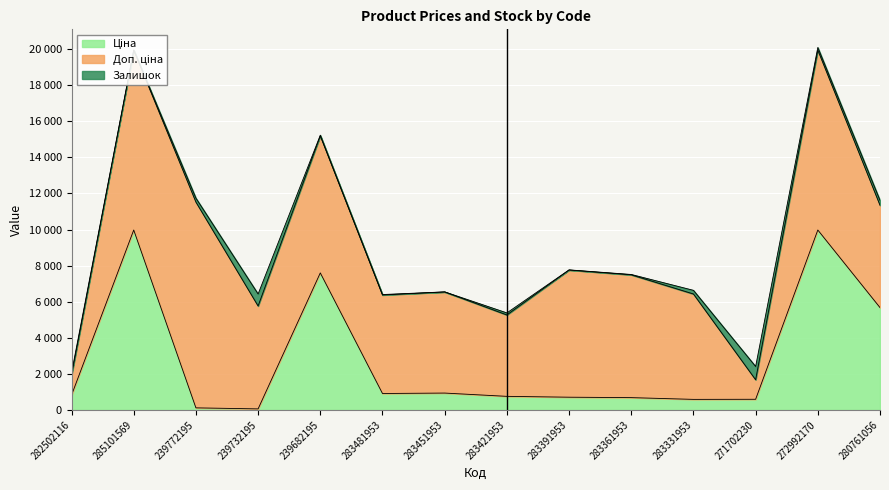

How many lines are shown in the chart?

3